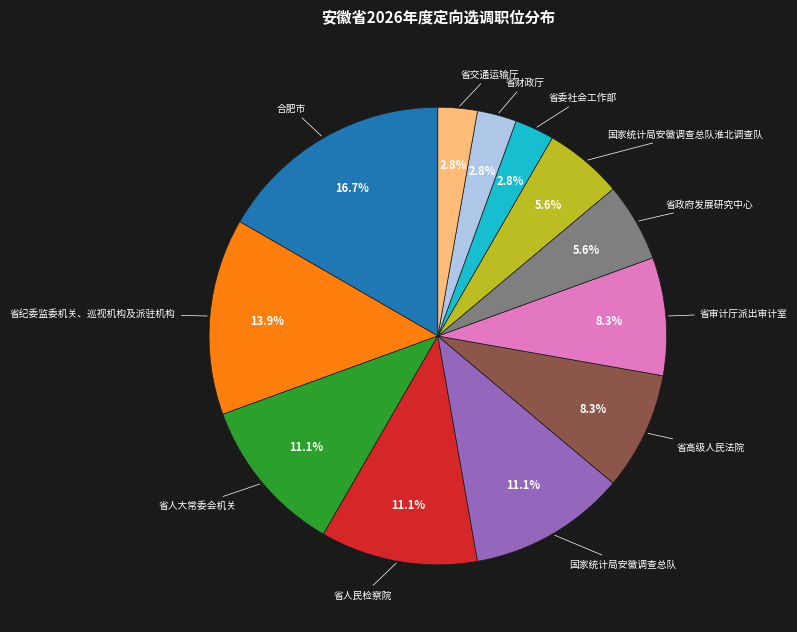

To the nearest percent, what is the average slice percentage?

8%